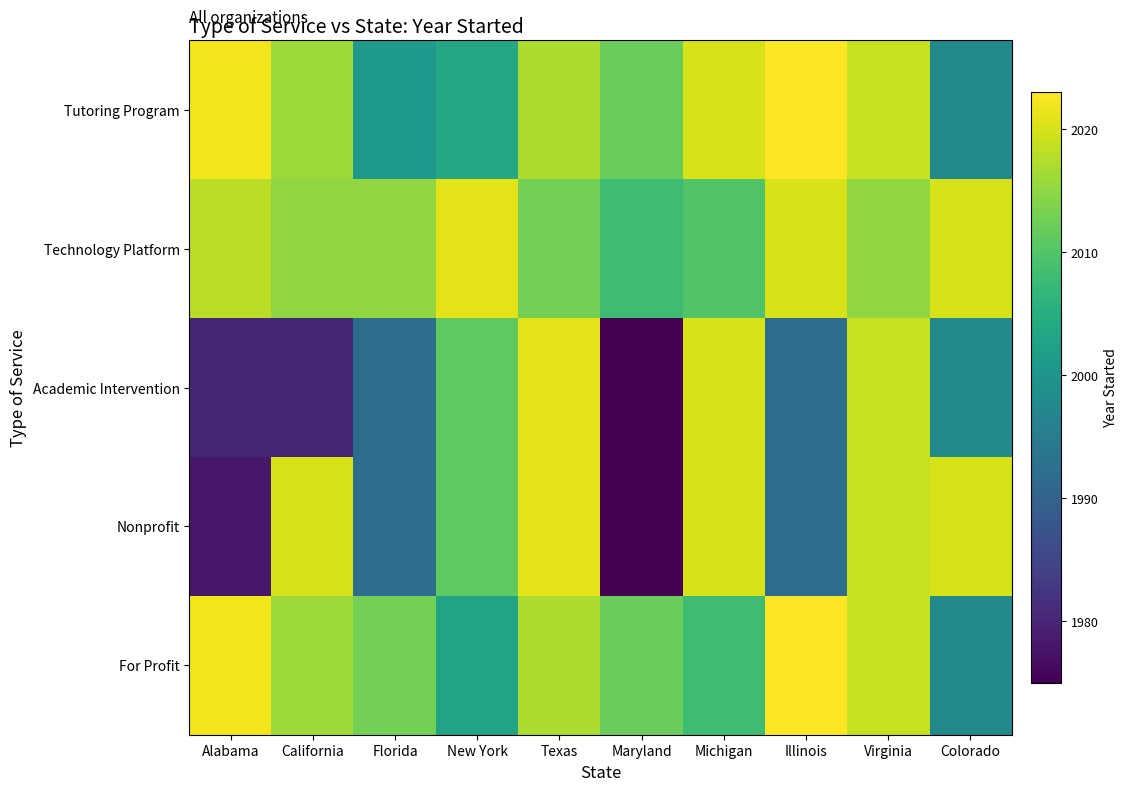

Which series has the largest total across all categories?

Technology Platform